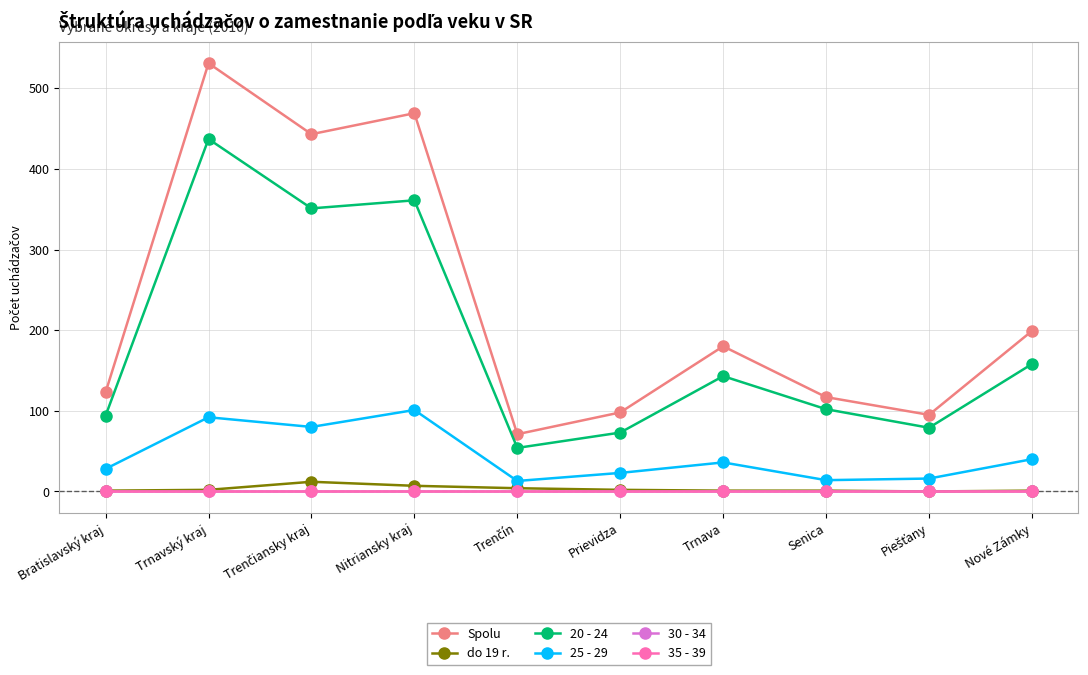

Does the chart have visible grid lines?

Yes